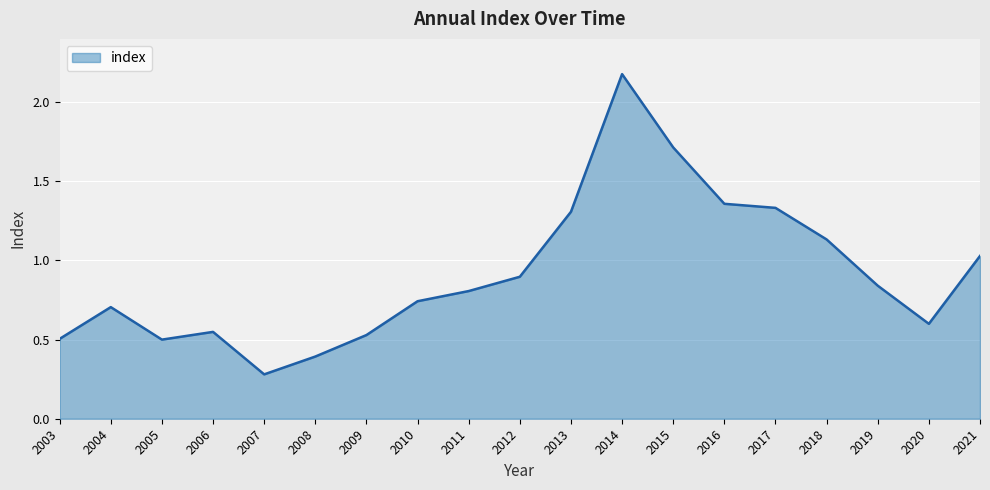

How many lines are shown in the chart?

1